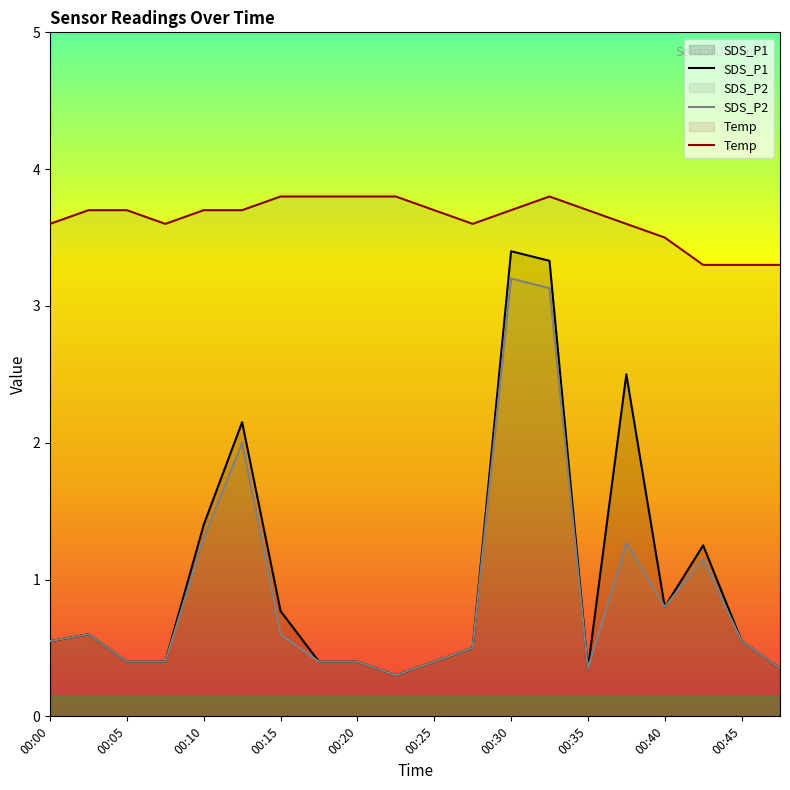

True or false: SDS_P1 and Temp cross at least once.

False